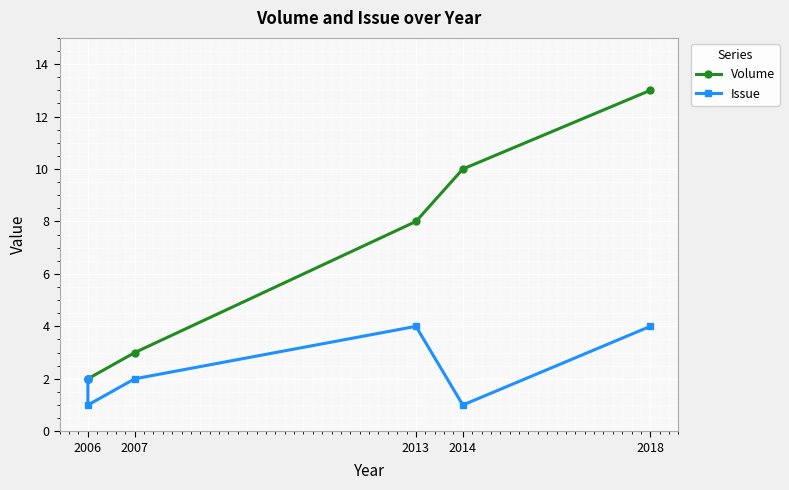

Reading left to right, extract all data points from this chart.

Volume: 2	2	3	8	10	13
Issue: 2	1	2	4	1	4